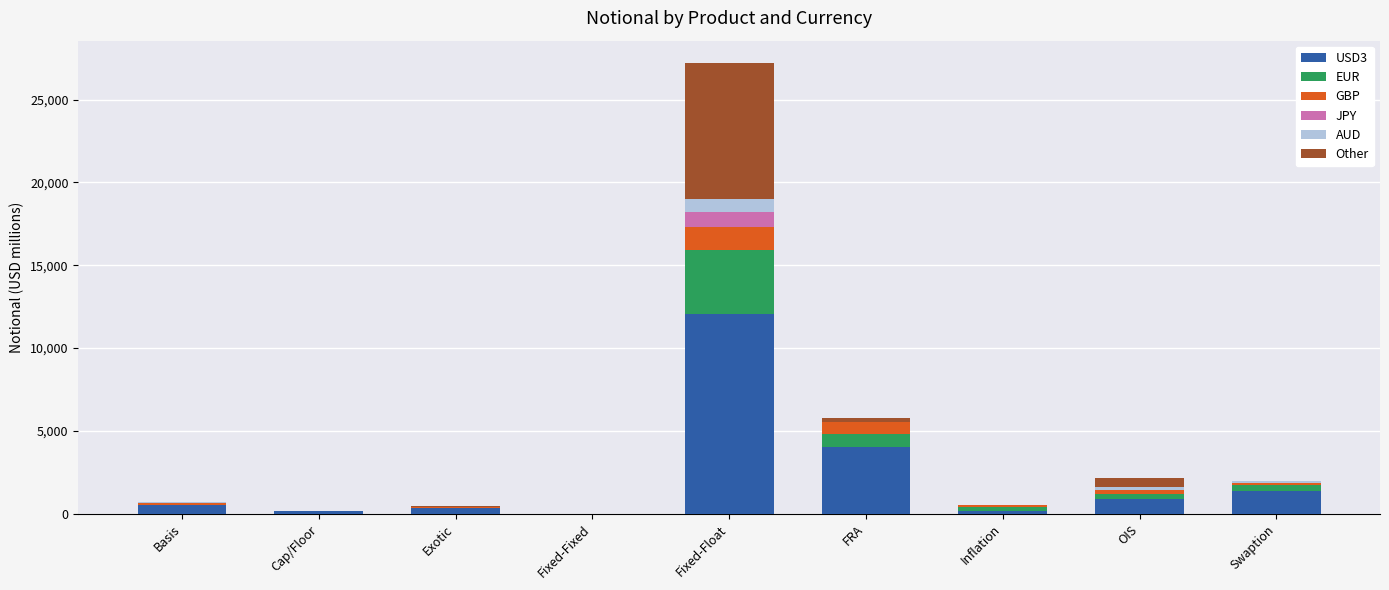

At which category is the sum across all series the highest?

Fixed-Float